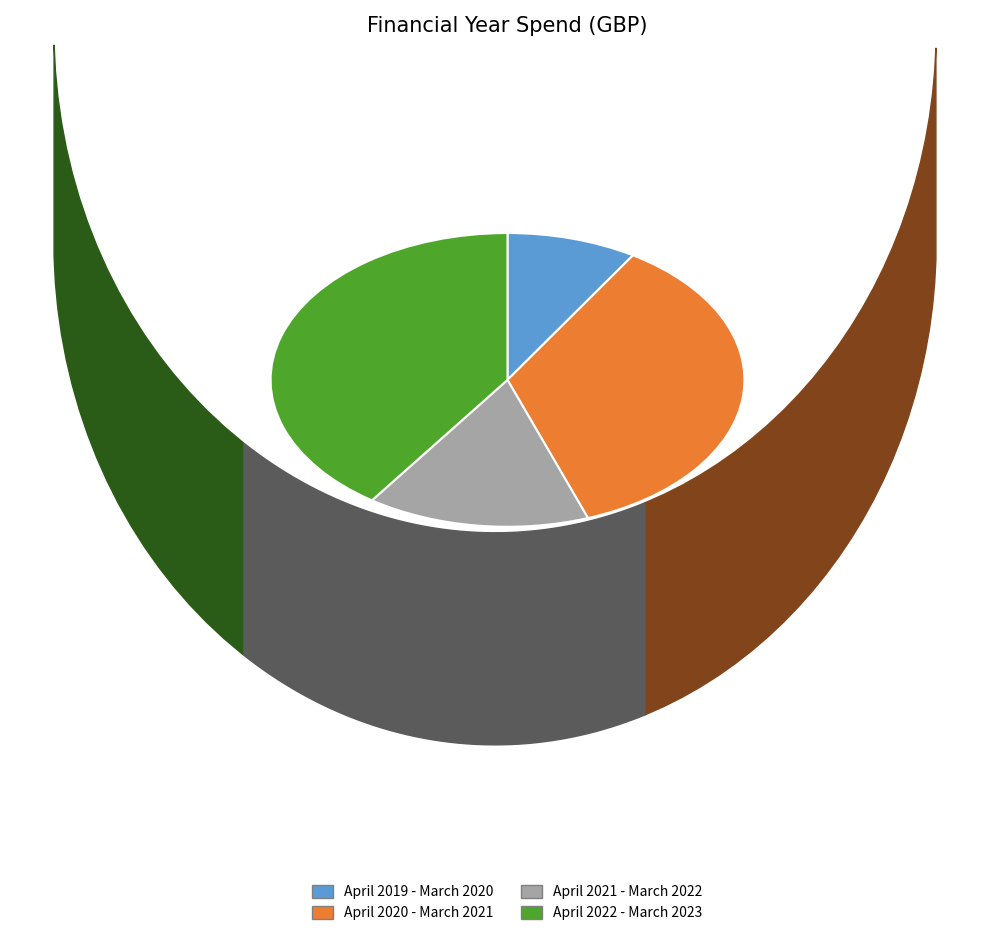

What is the largest slice in the pie chart?

April 2022 - March 2023